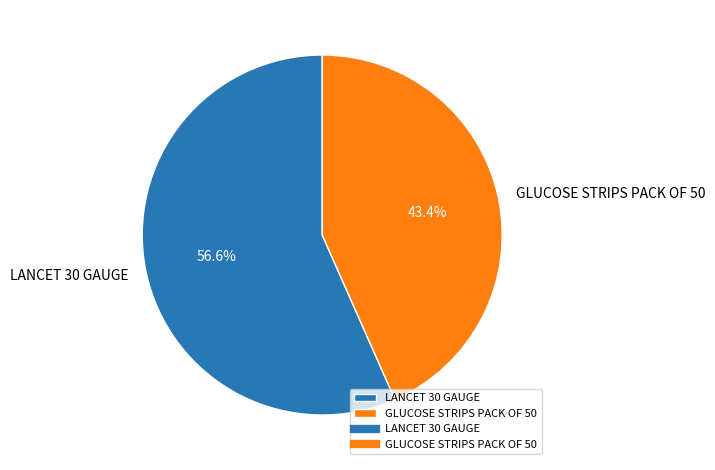

Rank the categories by value from lowest to highest.

GLUCOSE STRIPS PACK OF 50, LANCET 30 GAUGE